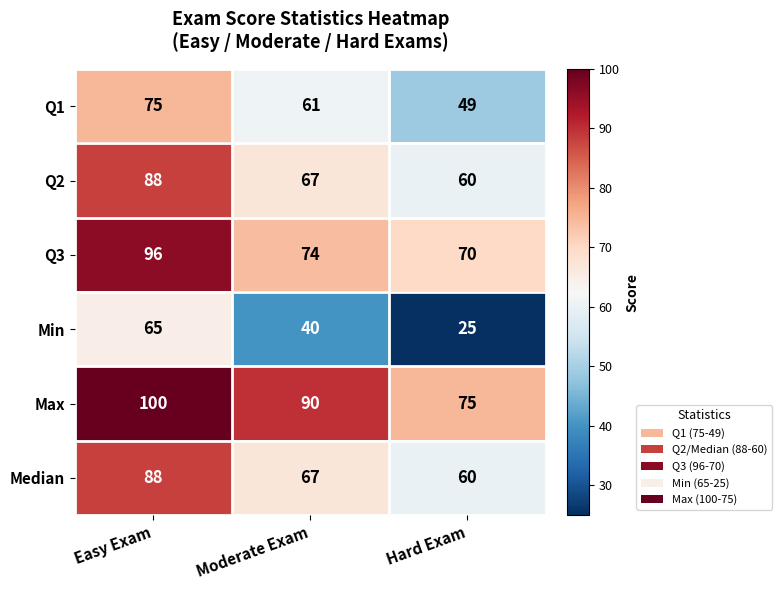

Which series changed the most between Easy Exam and Hard Exam?

Min